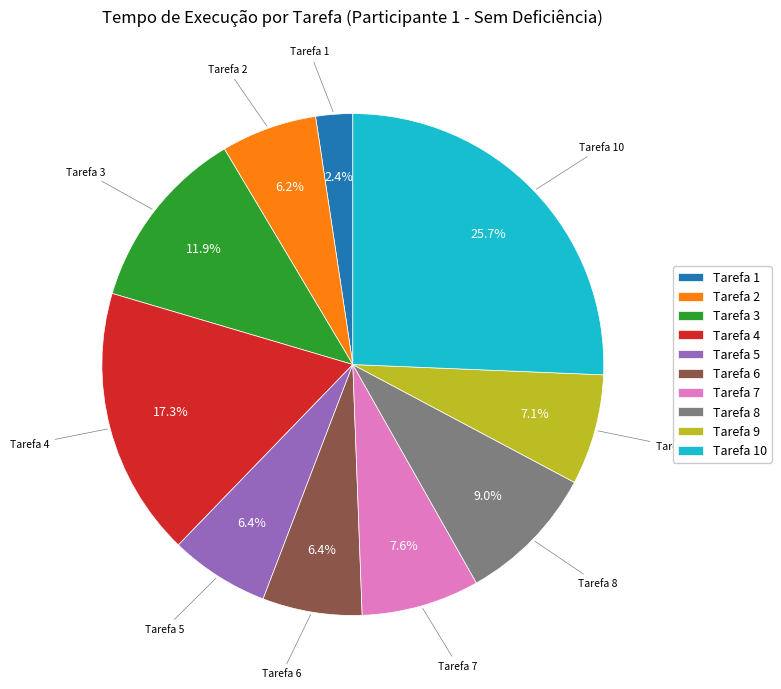

Between Tarefa 10 and Tarefa 6, which is larger?

Tarefa 10